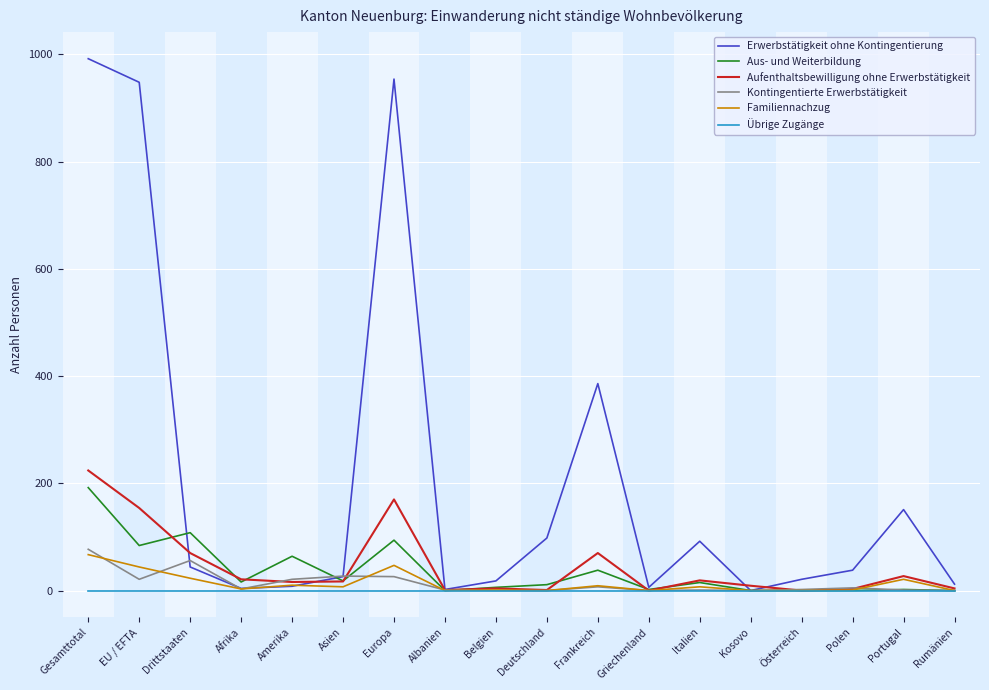

At which category does Aus- und Weiterbildung reach its first local peak?

Drittstaaten